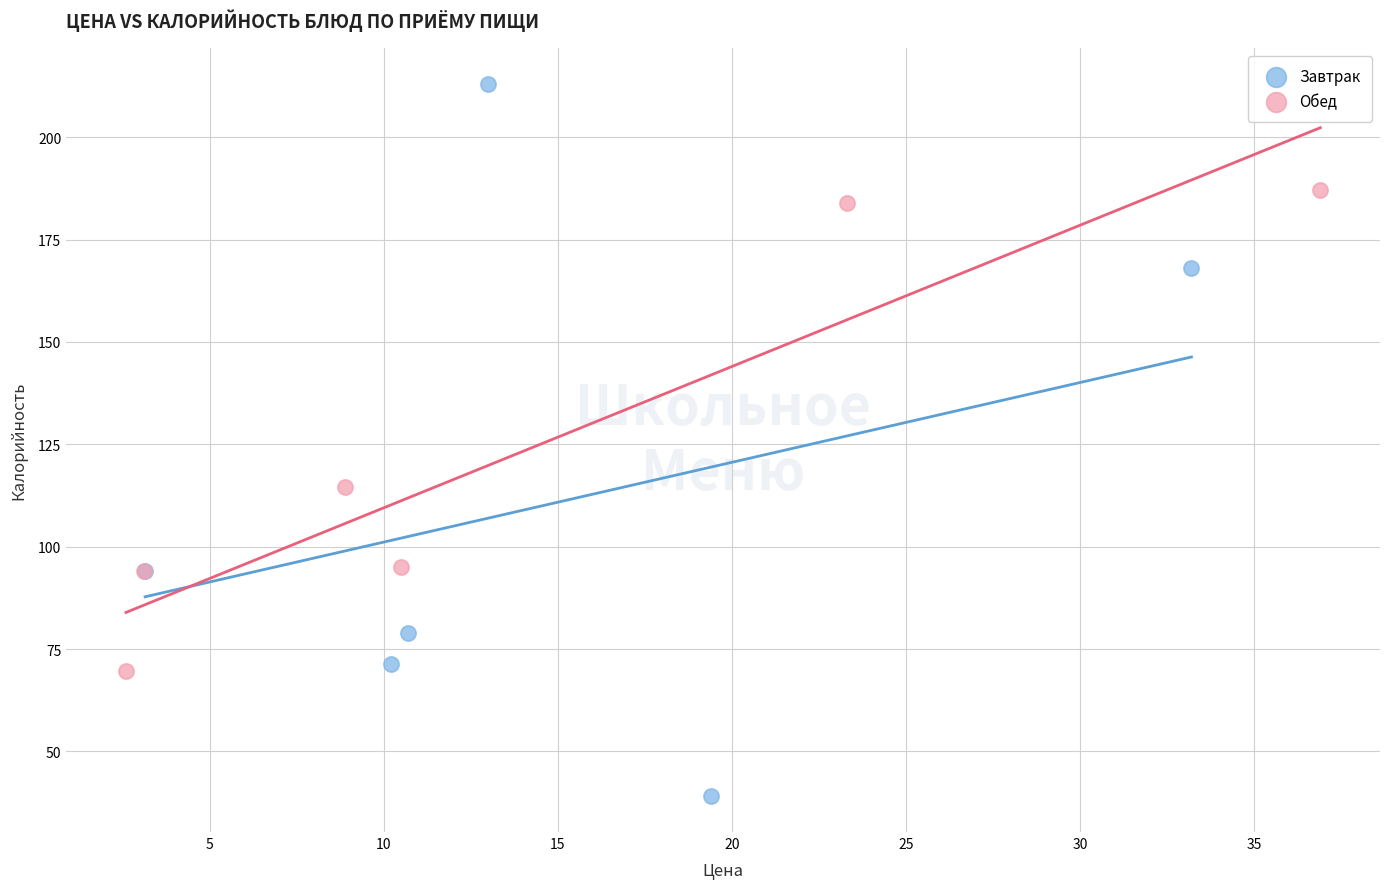

Which series reaches the maximum Y coordinate?

Завтрак